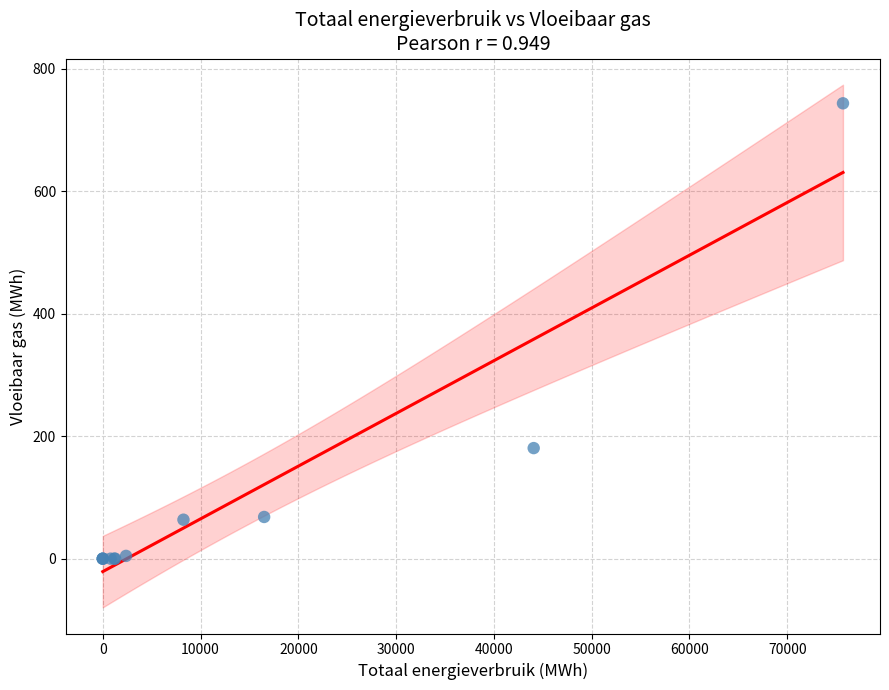

What Y value in the scatter plot is closest to 371?

180.6